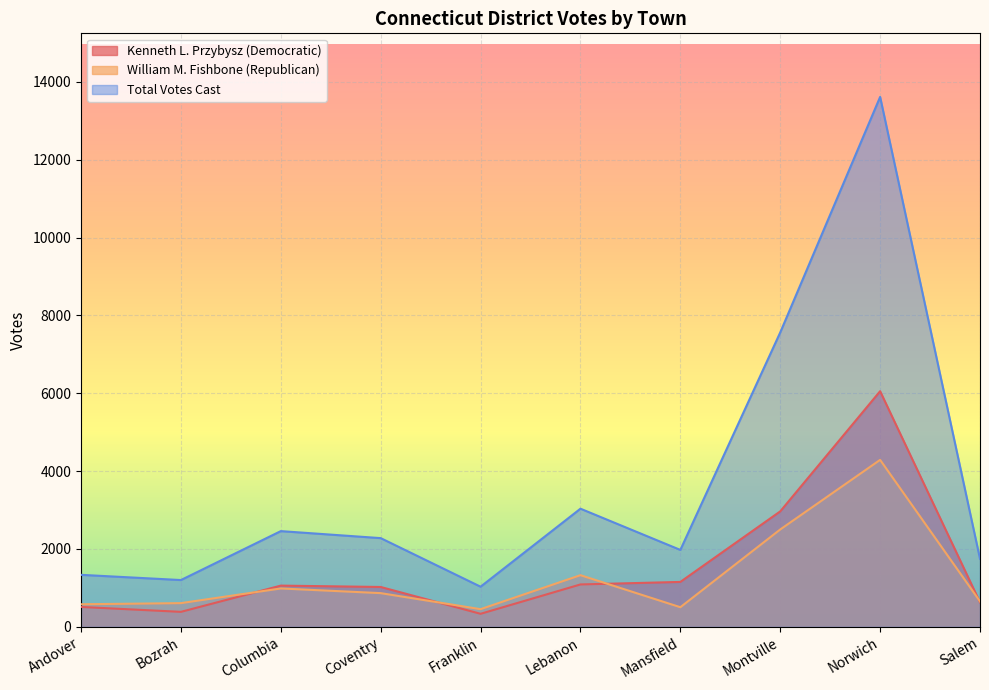

Reading left to right, what are all the values shown in this chart?

Kenneth L. Przybysz (Democratic): 511	385	1059	1024	335	1089	1154	2966	6053	630
William M. Fishbone (Republican): 580	609	986	866	454	1327	504	2501	4289	653
Total Votes Cast: 1336	1202	2459	2279	1031	3035	1976	7563	13613	1747